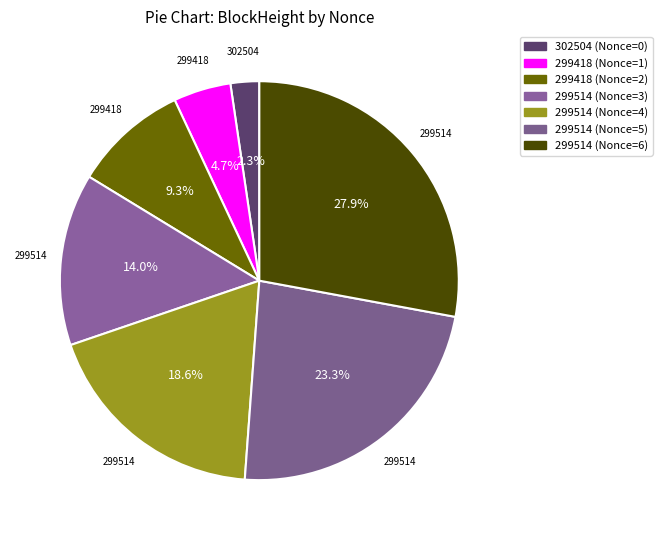

Count the number of slices in the pie.

7